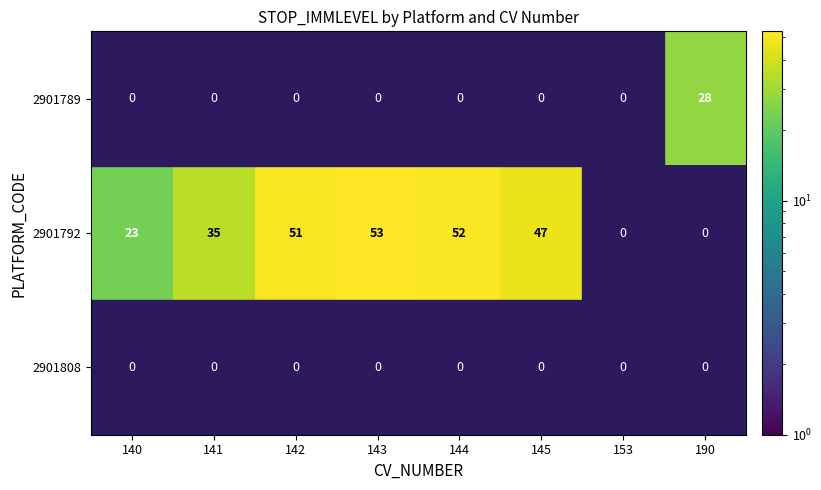

Which series has the largest total across all categories?

2901792